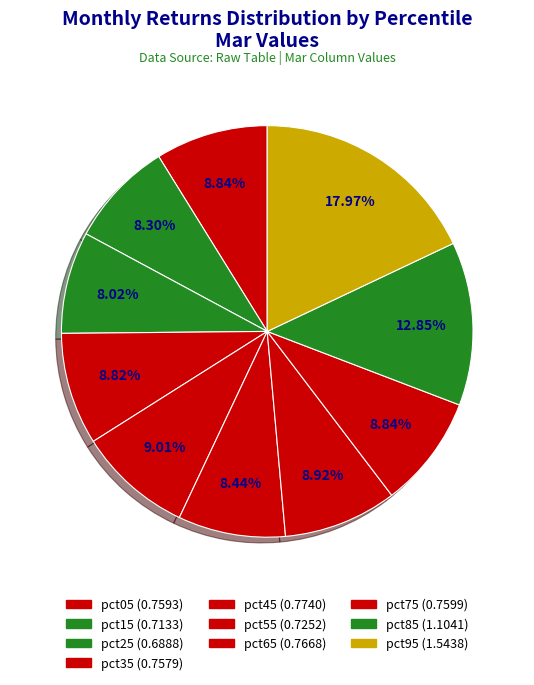

How many slices are in this pie chart?

10